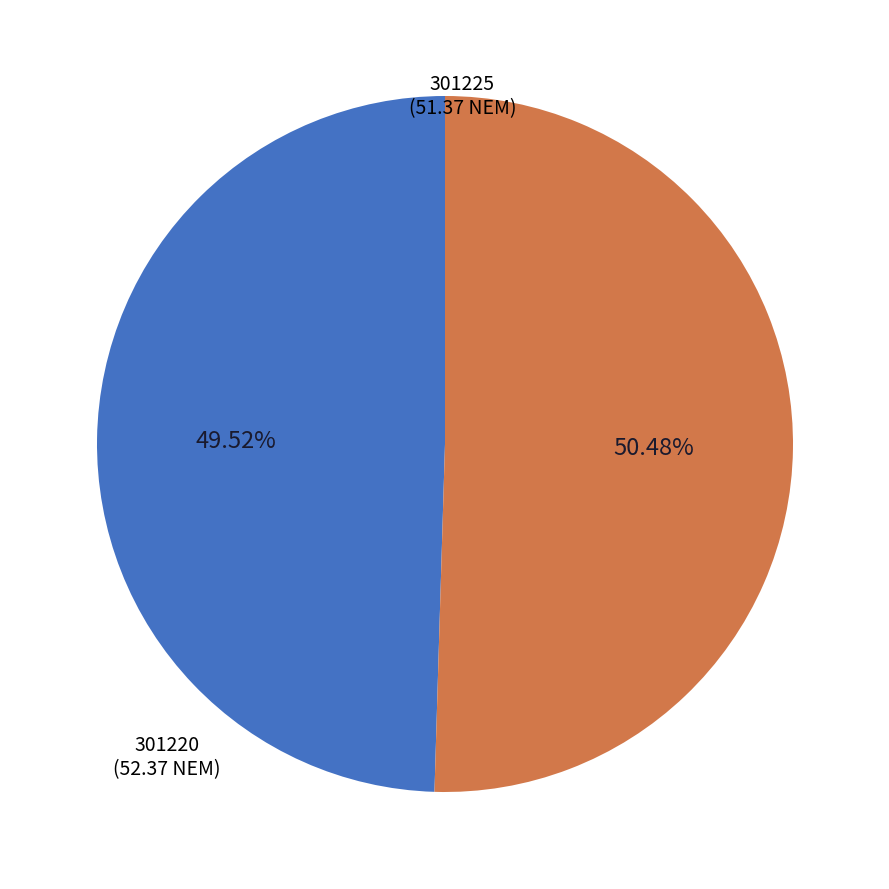

The 301225 slice represents 39% of the pie. True or false?

False